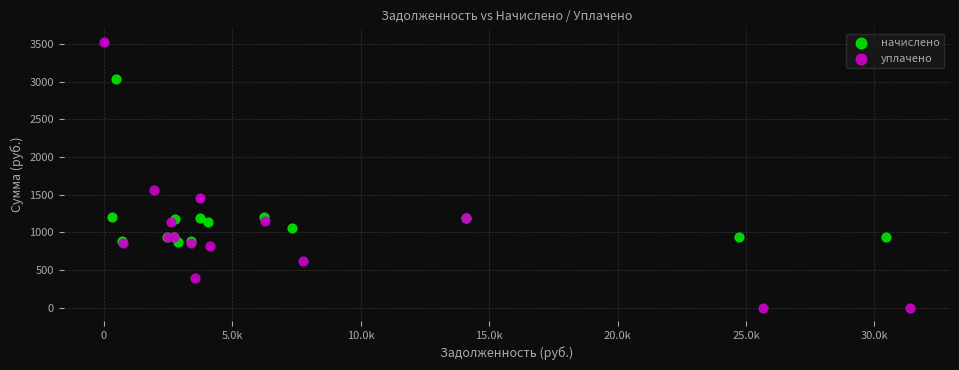

Which series reaches the minimum Y coordinate?

уплачено